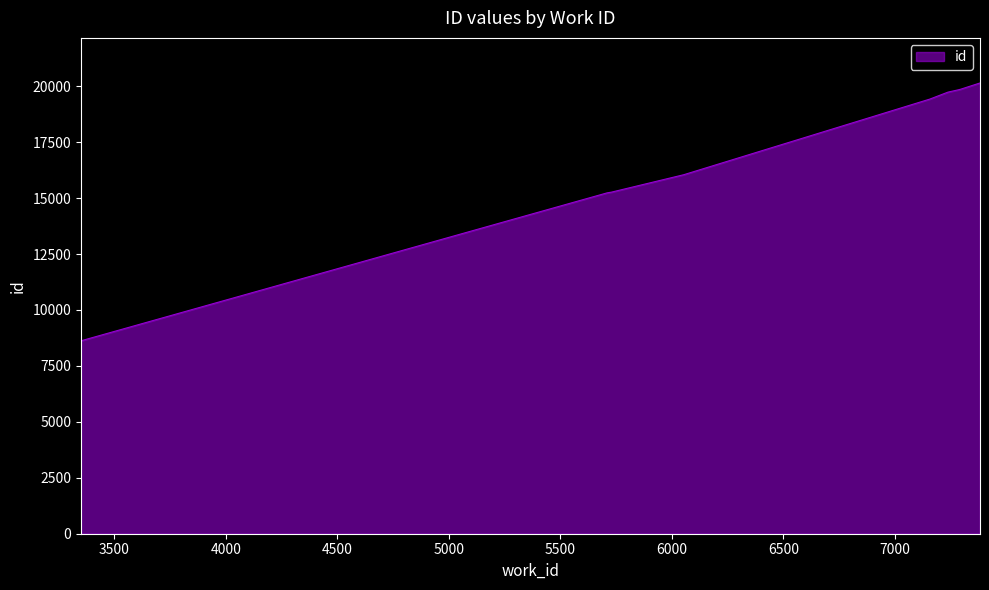

What is the difference between the maximum and minimum values?

11523